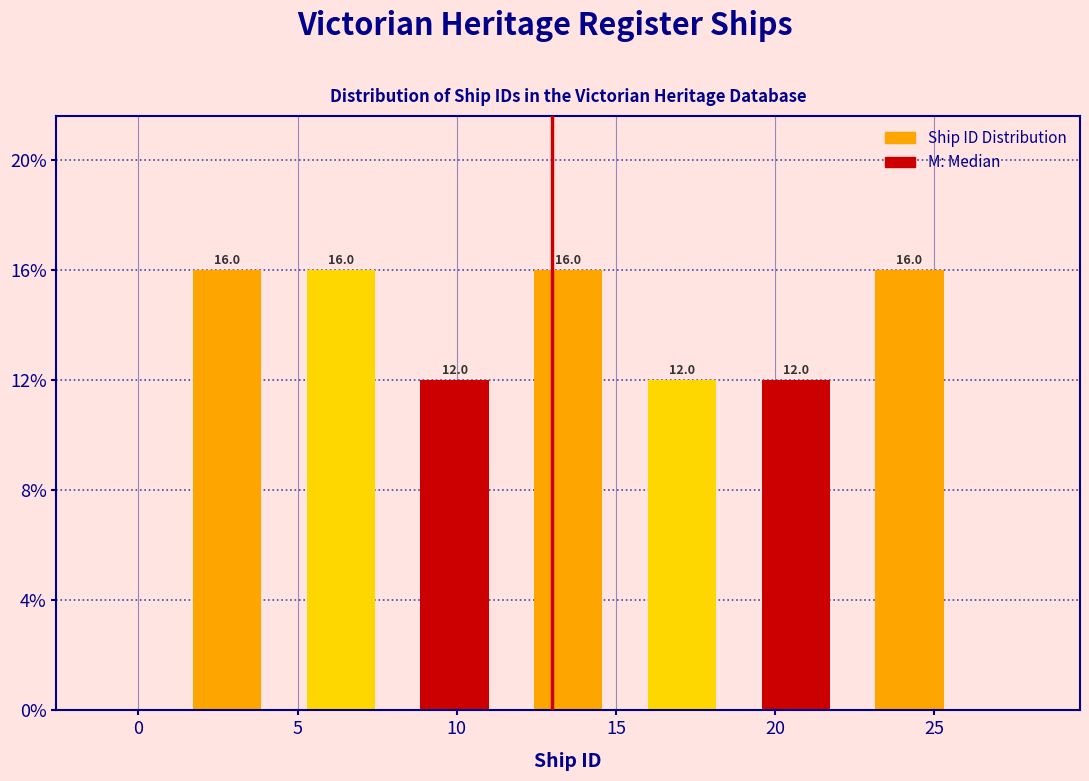

Reading left to right, list every bar in this chart as the range it spans on the x-axis followed by its height. The bar edges are not printed on the chart, so give them approximately, as read against the axis.

1.0 to 4.5: 16.0
4.5 to 8.0: 16.0
8.0 to 11.5: 12.0
11.5 to 15.5: 16.0
15.5 to 19.0: 12.0
19.0 to 22.5: 12.0
22.5 to 26.0: 16.0